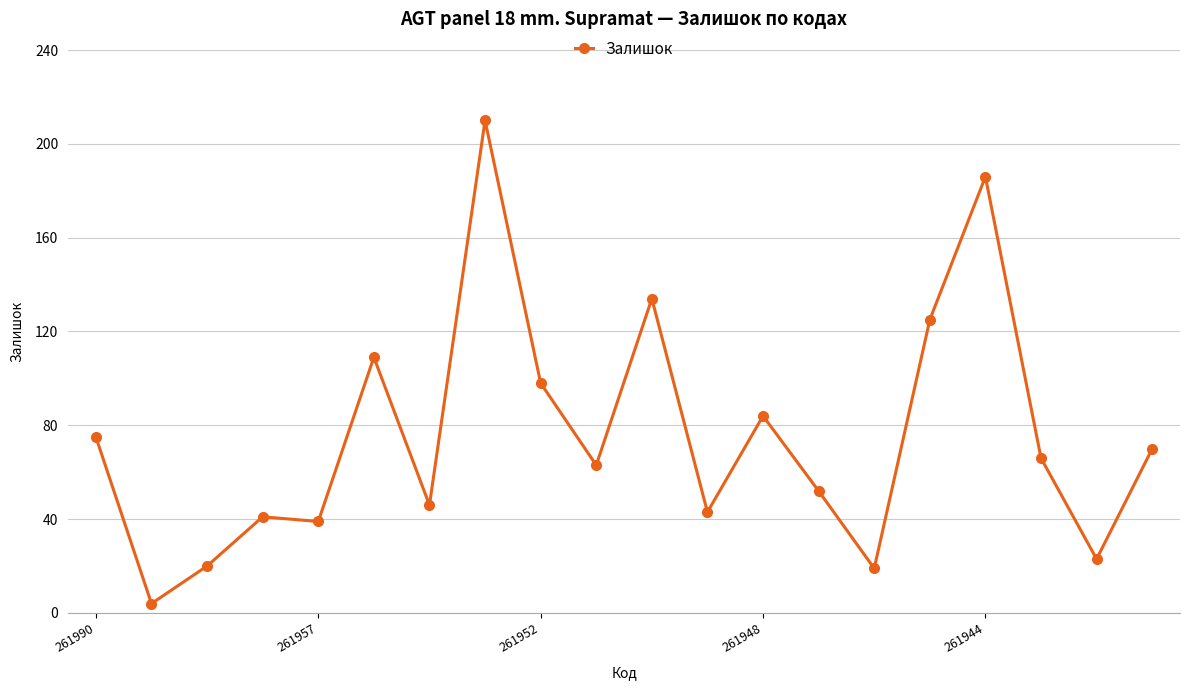

How many points are higher than both their immediate neighbors (excluding endpoints)?

6